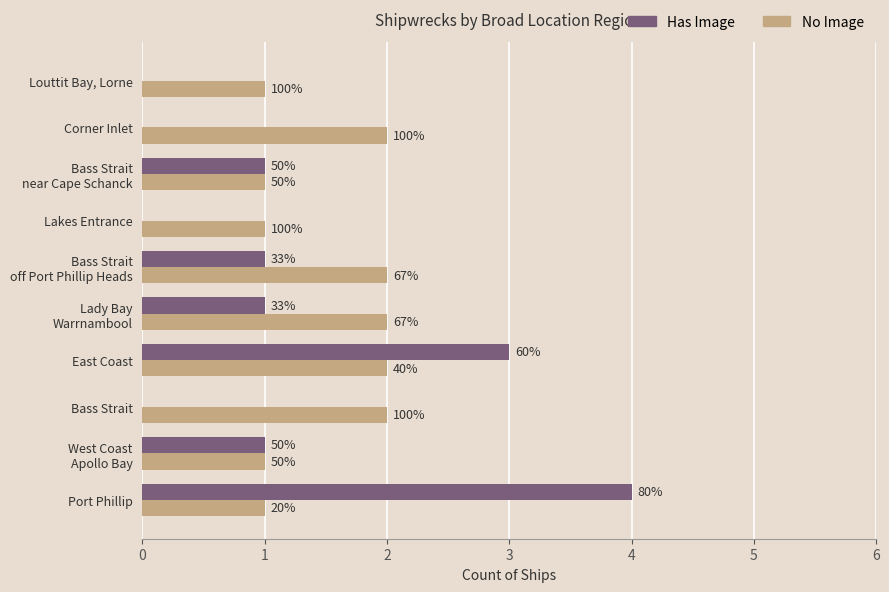

What are all the series names shown in the legend?

Has Image, No Image